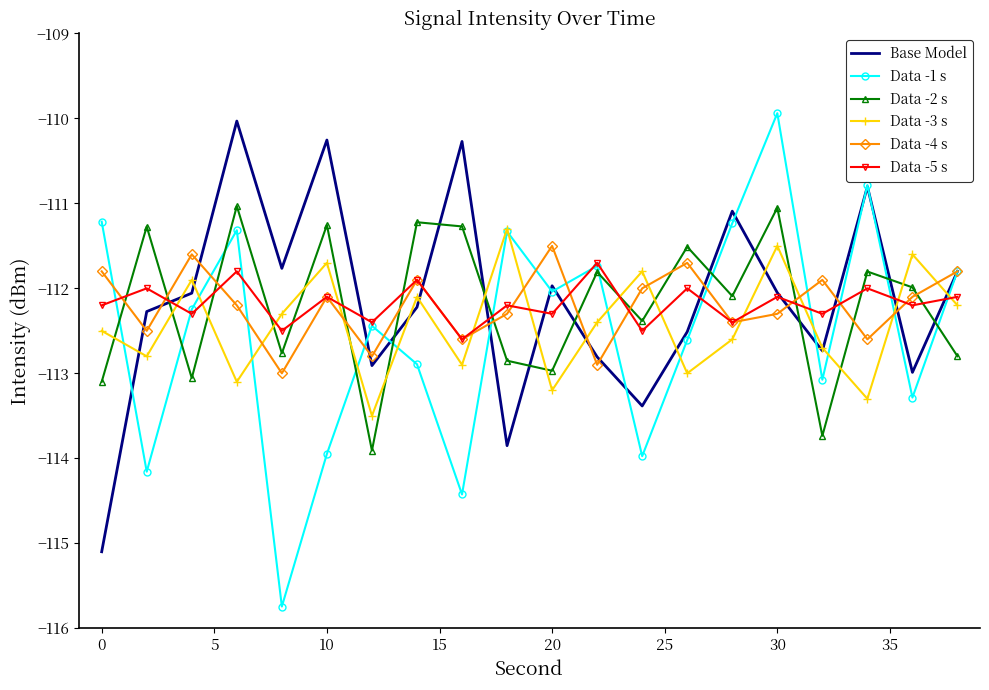

What is the minimum value shown in the chart?

-115.7